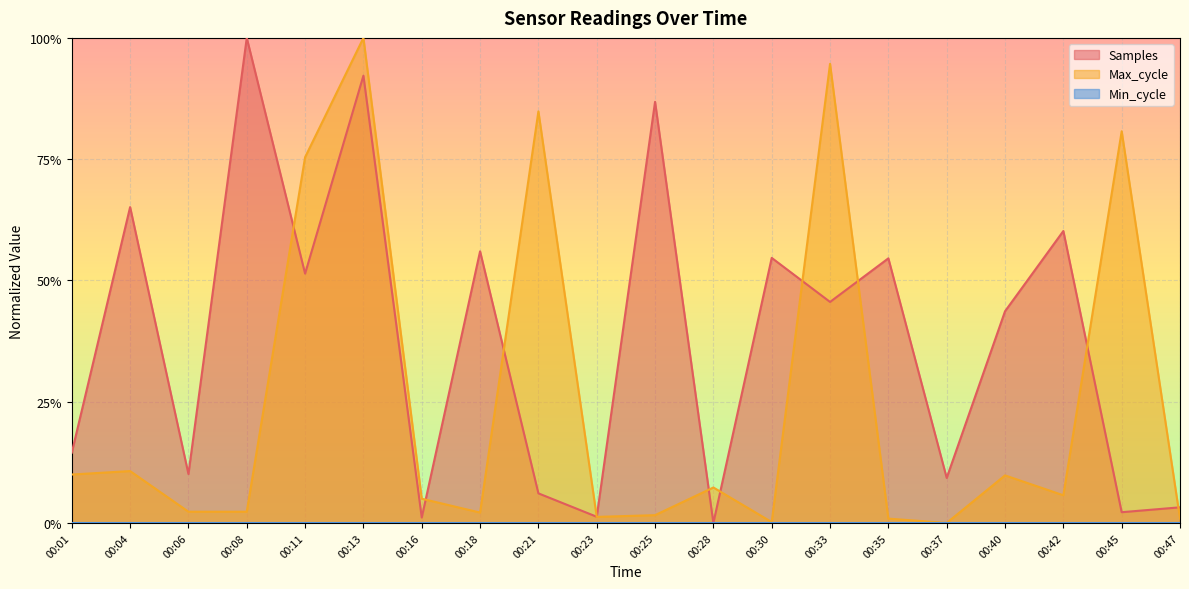

What is the difference between the Samples values at 00:37 and 00:18?

0.5